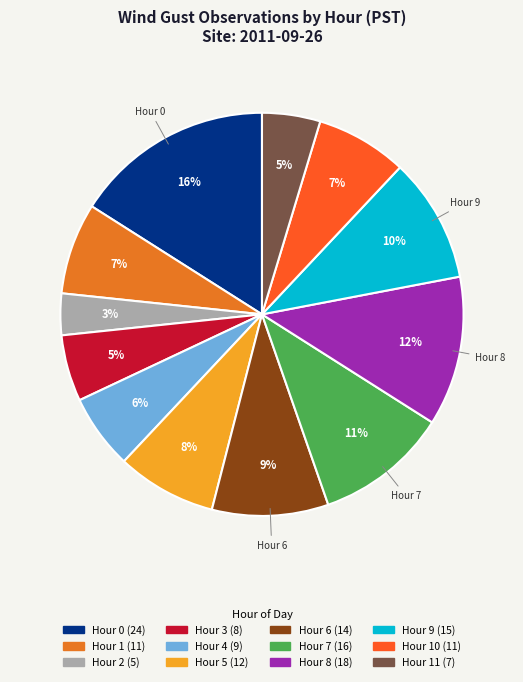

How many segments does this pie chart have?

12